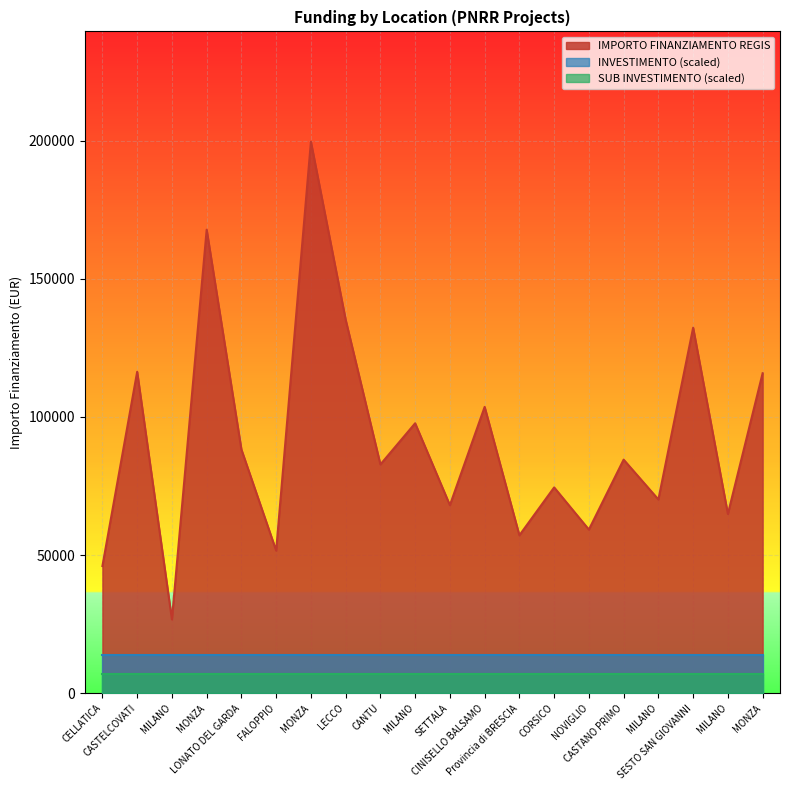

Which series has the largest total across all categories?

IMPORTO FINANZIAMENTO REGIS